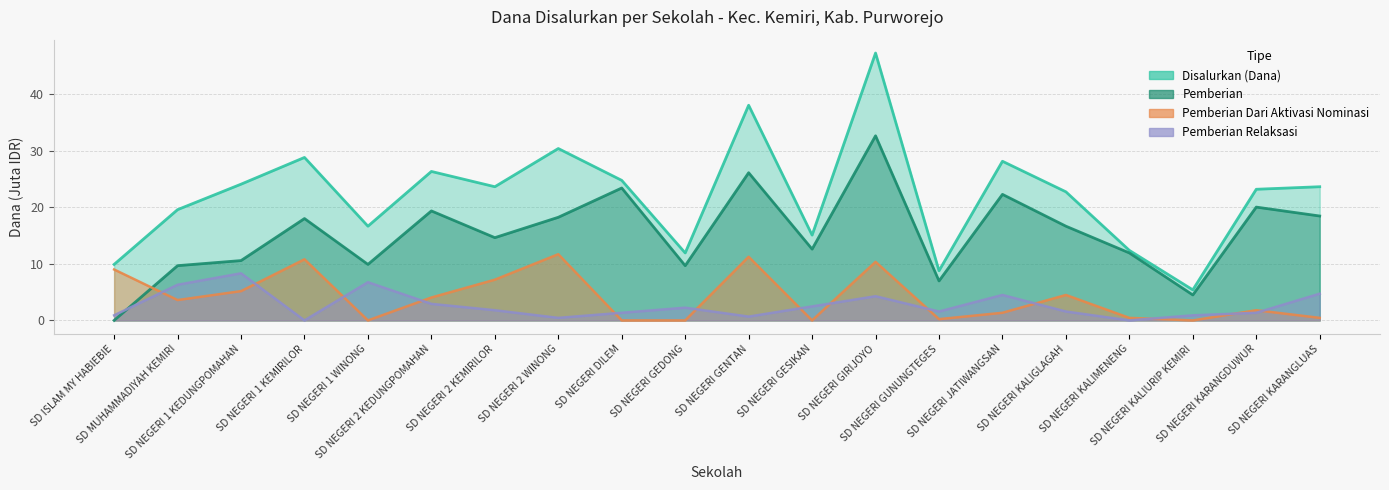

The Pemberian series shows 14.6 at SD NEGERI 2 KEMIRILOR. True or false?

True